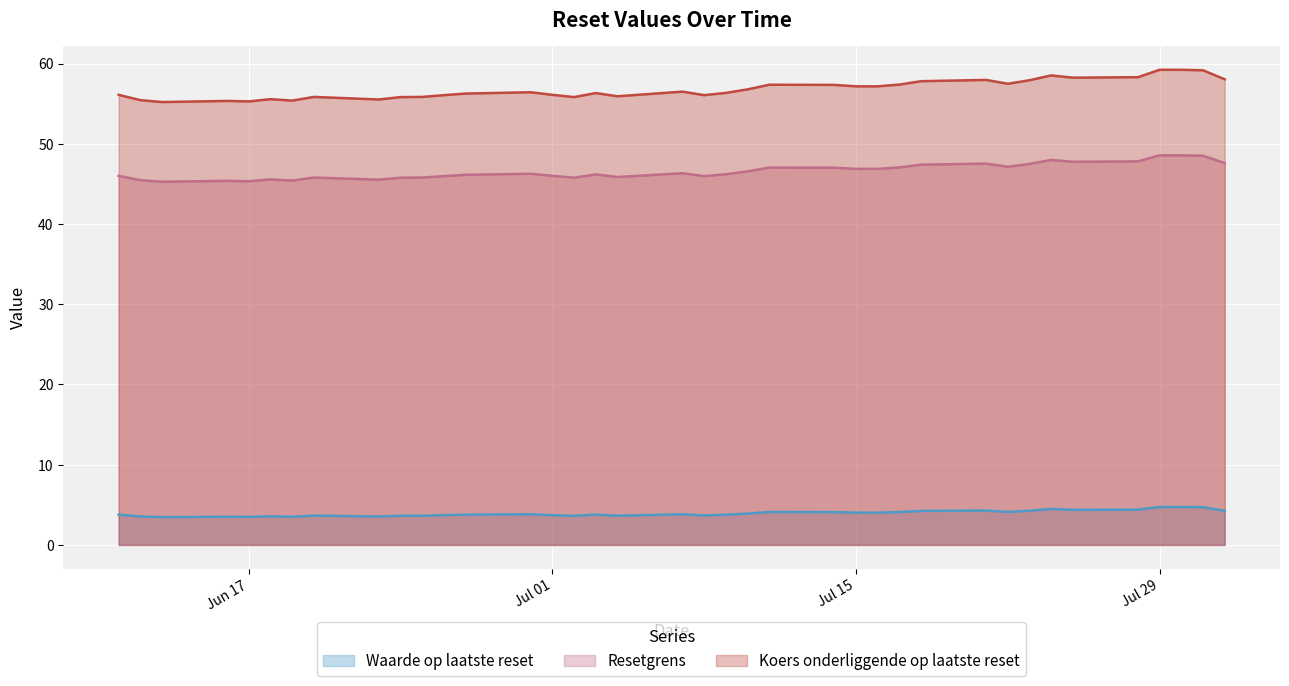

Is the value of Resetgrens at 2025-07-21 greater than the value of Koers onderliggende op laatste reset at 2025-07-31?

No